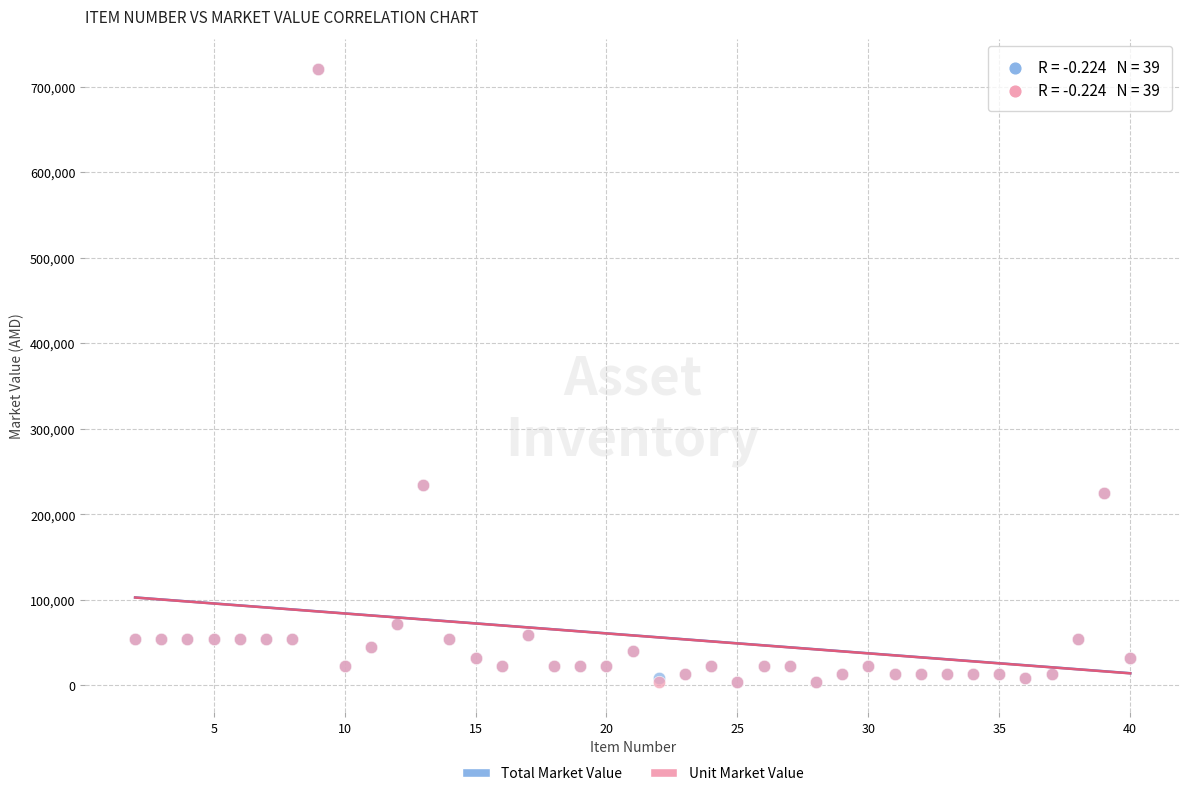

What are all the series names shown in the legend?

Total Market Value, Unit Market Value